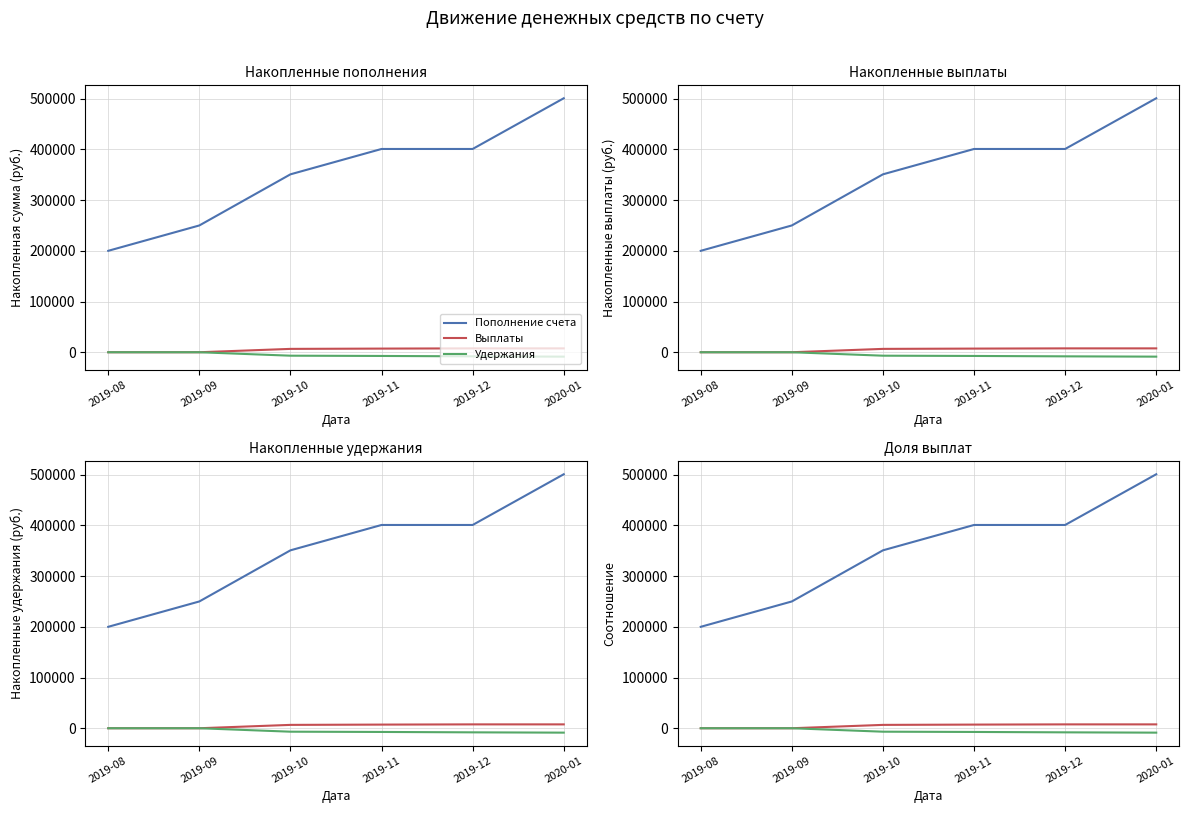

How many values in the Выплаты series are below 7192?

3